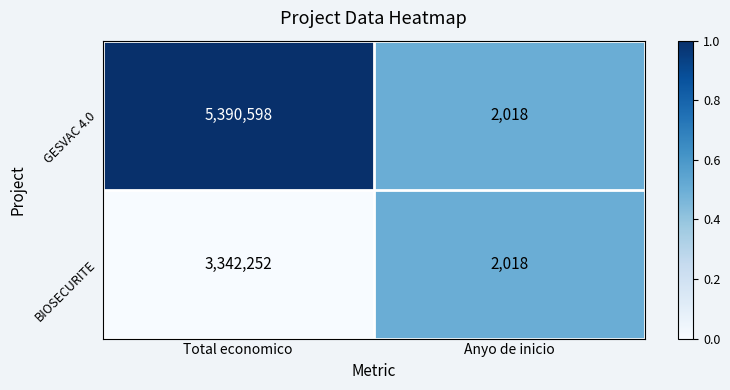

Count the number of categories in the chart.

2